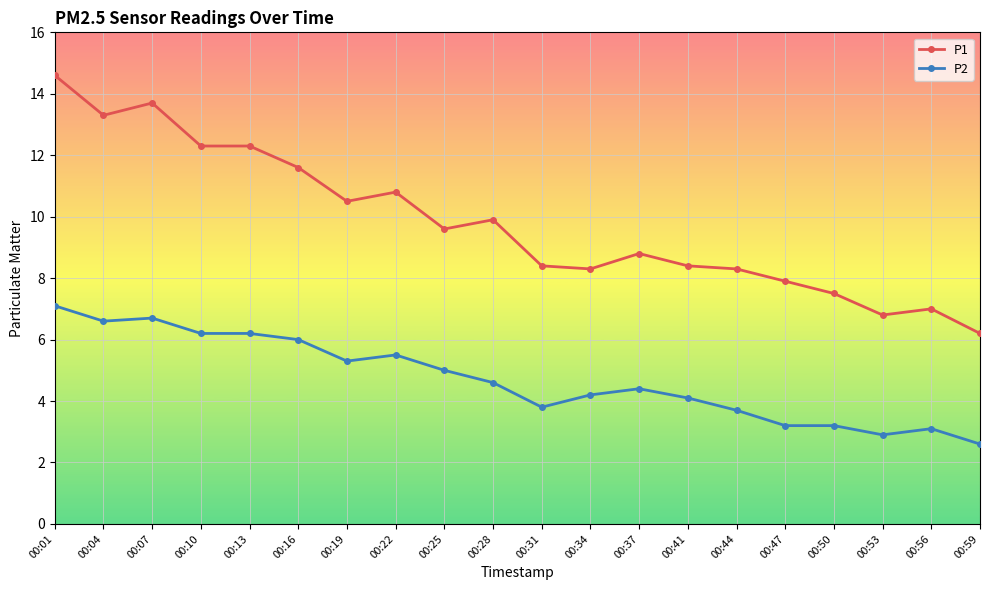

What is the sum of all P1 values?

196.2